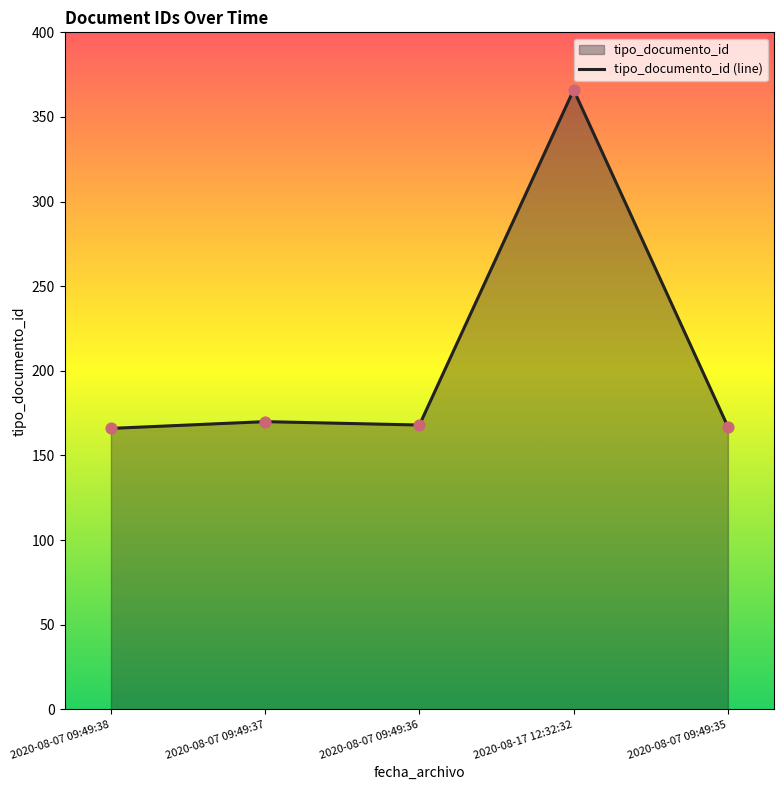

What is the ratio of the value at 2020-08-07 09:49:35 to the value at 2020-08-07 09:49:38?

1.0